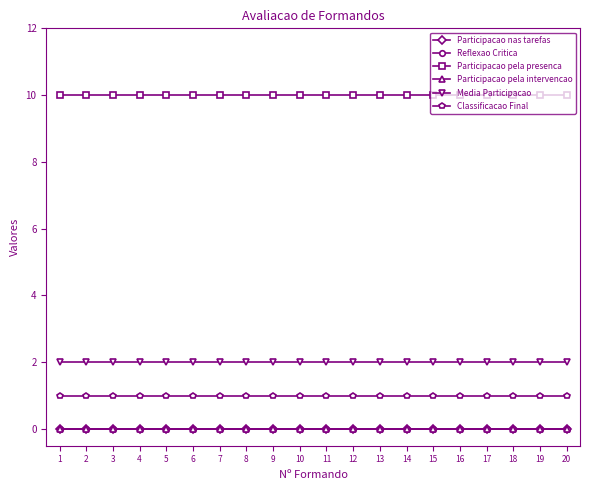

Which category has the lowest value across all series?

1